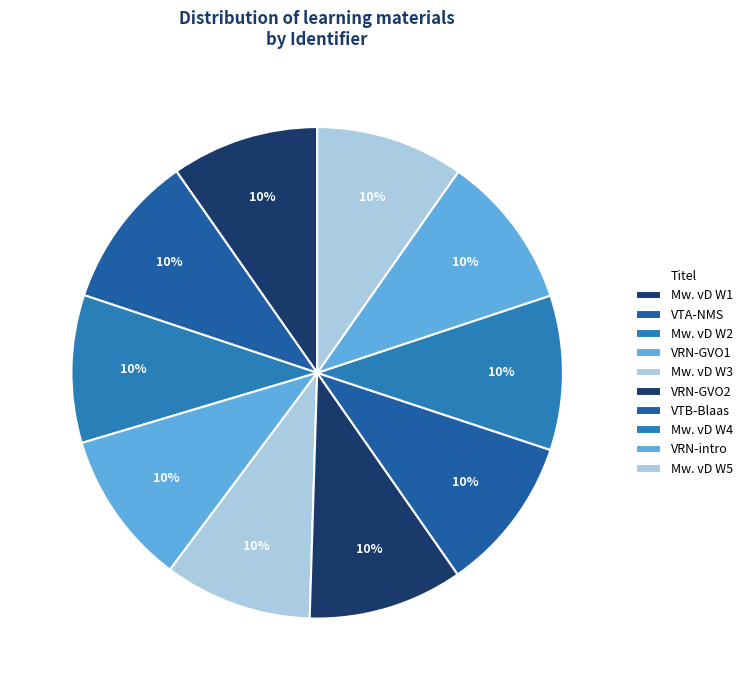

Which slice is the smallest?

Mw. van Dongen - Week 1